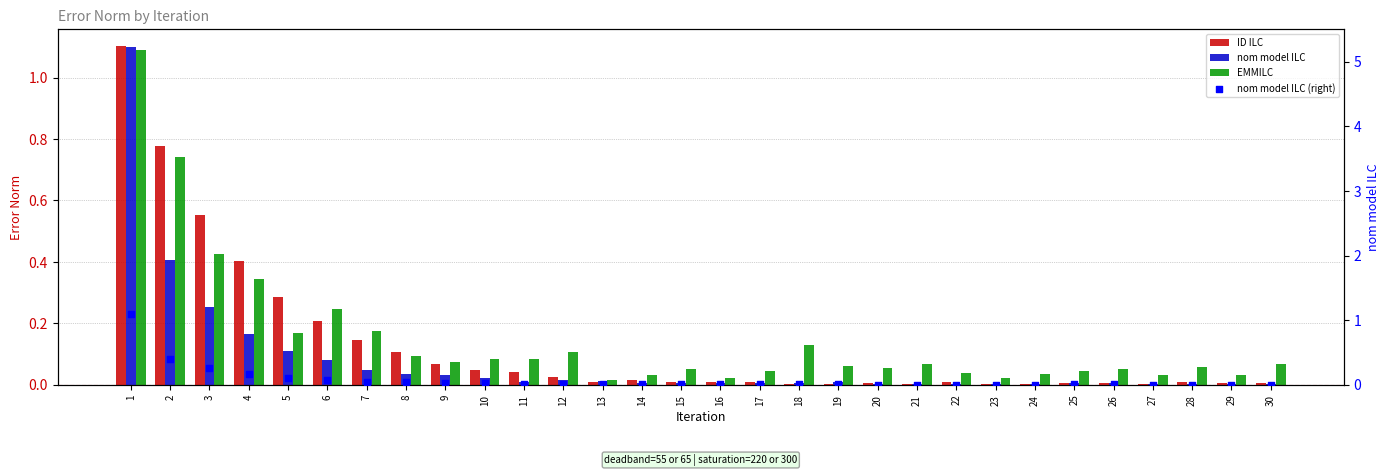

What are all the series names shown in the legend?

ID ILC, nom model ILC, EMMILC, nom model ILC (right)